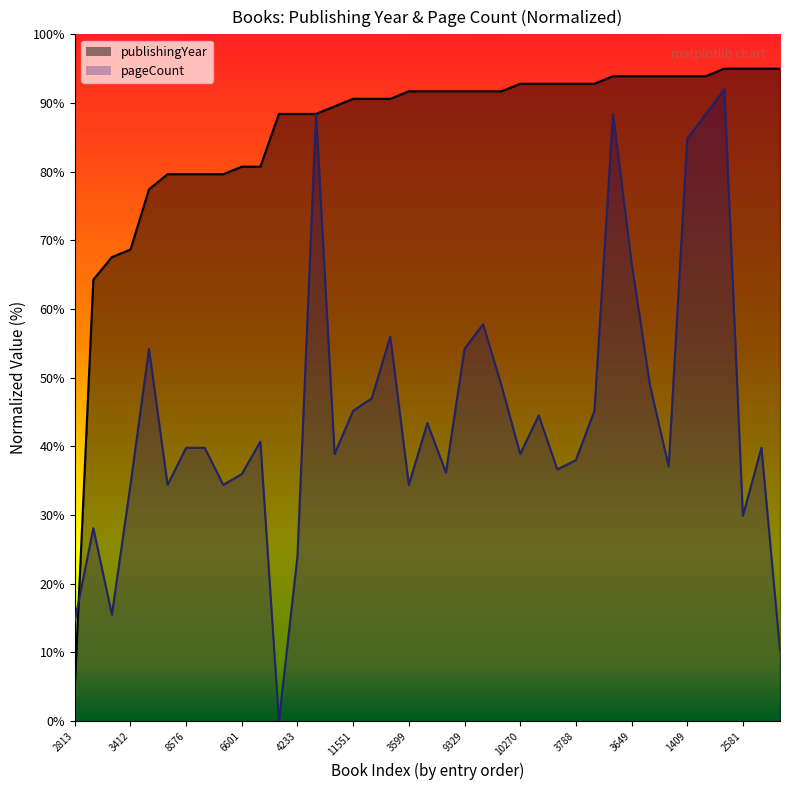

What is the value of the publishingYear point at the 14th from the left?

88.4